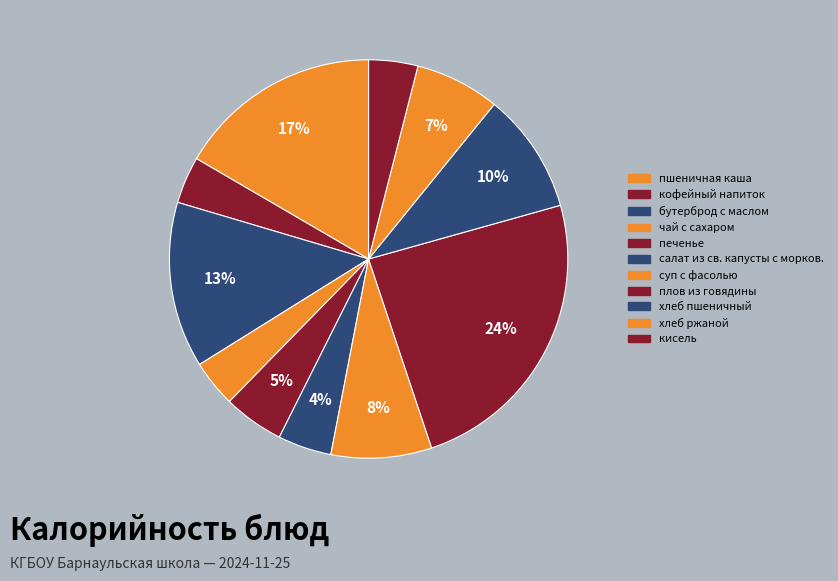

What percentage is the салат из св. капусты с морков. slice, to the nearest percent?

4%